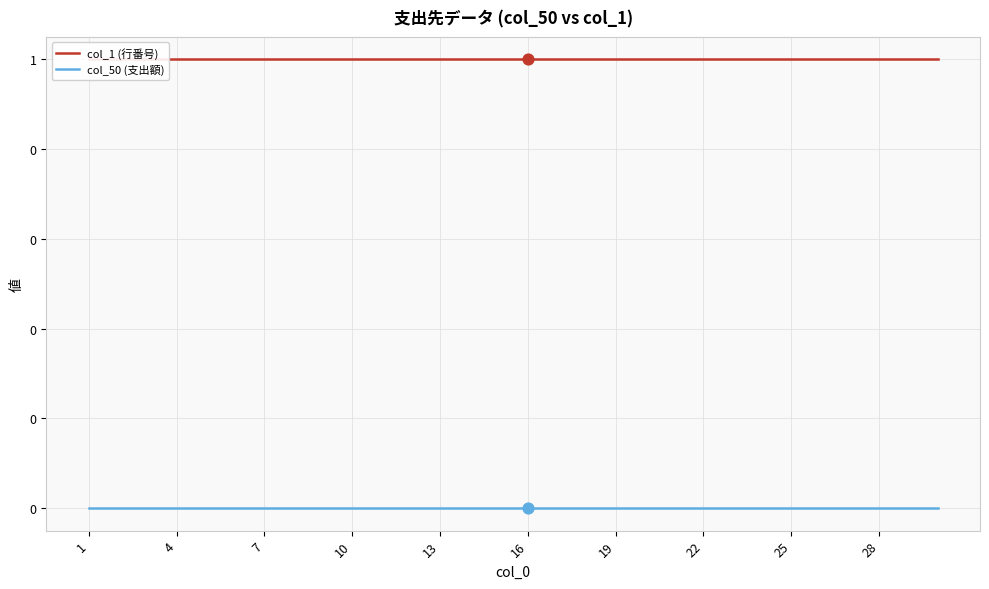

Which series reaches the maximum Y coordinate?

col_1 (行番号)